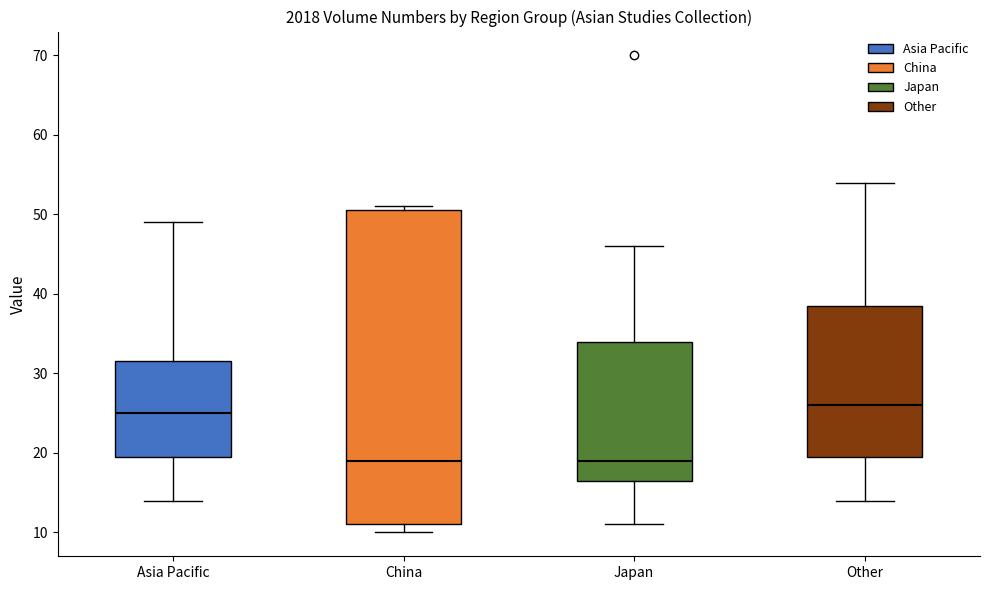

Where does the median line of the box for Other sit on the y-axis? The values are not printed on the chart, so give them approximately, as read against the axis.

26